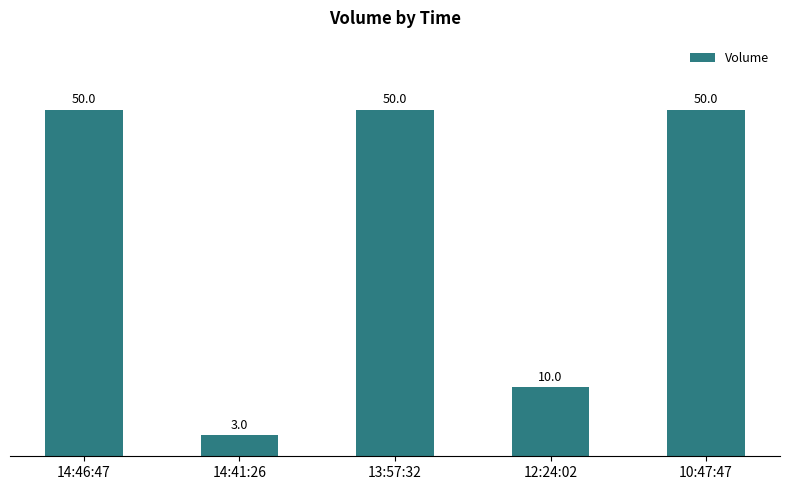

What is the label of the 1st bar from the left?

14:46:47